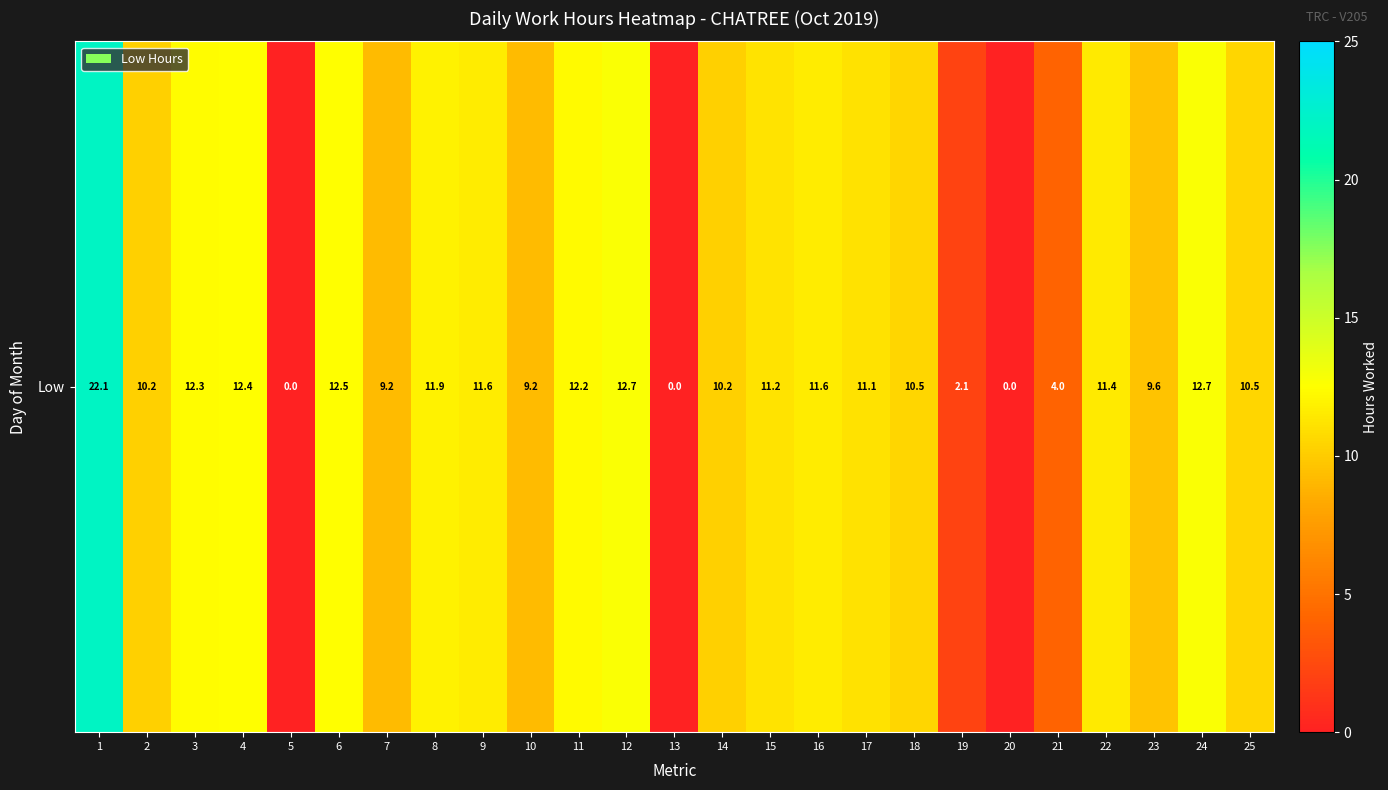

What is the difference between the second highest and second lowest values?

12.7